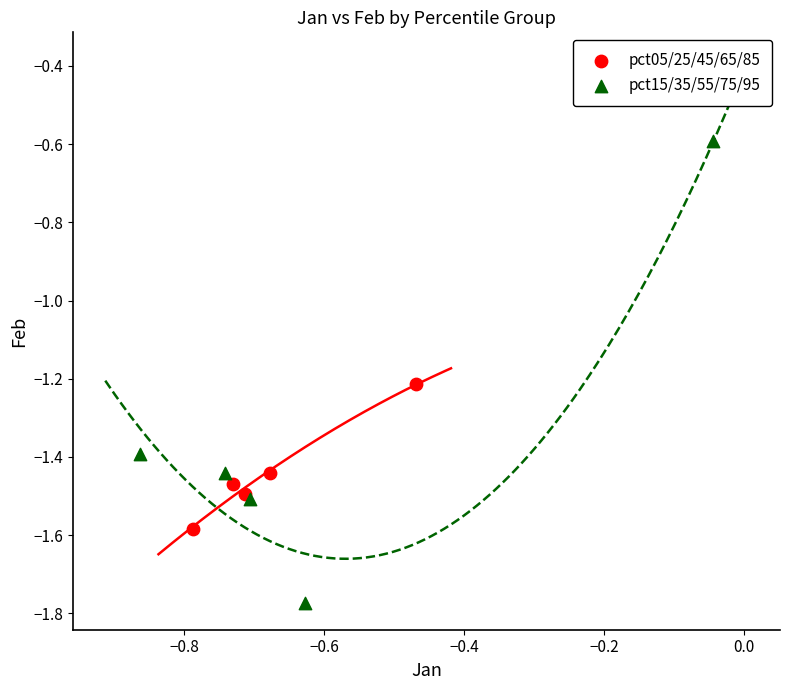

Which series has the widest spread of Y values?

pct15/35/55/75/95